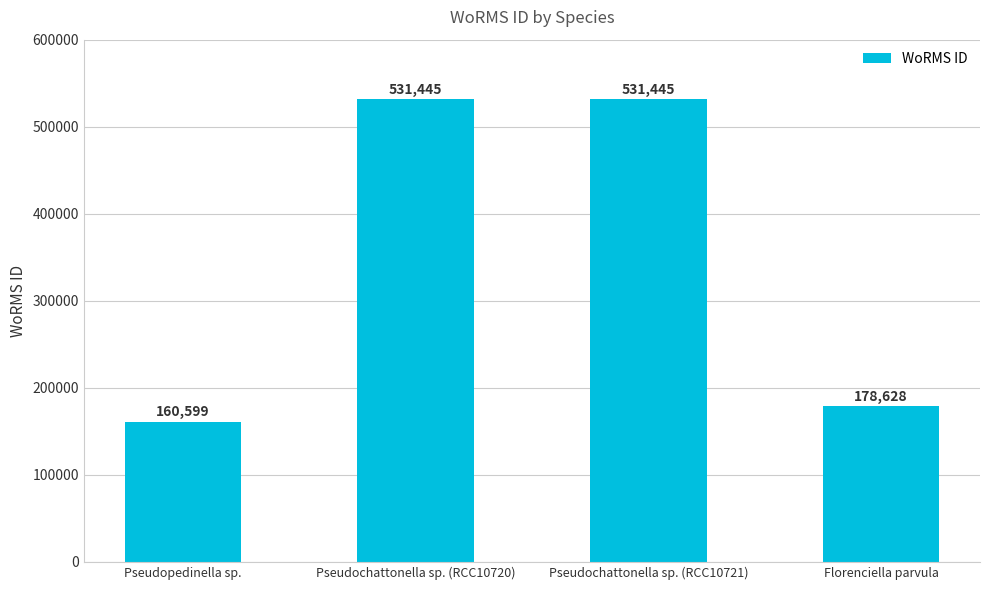

Read the value at Pseudopedinella sp., to the nearest 50.

160600